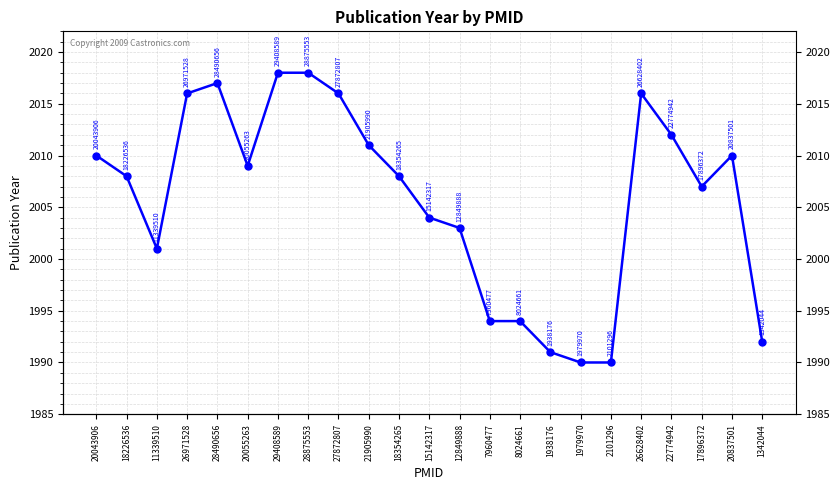

What is the difference between the maximum and second lowest values?

28